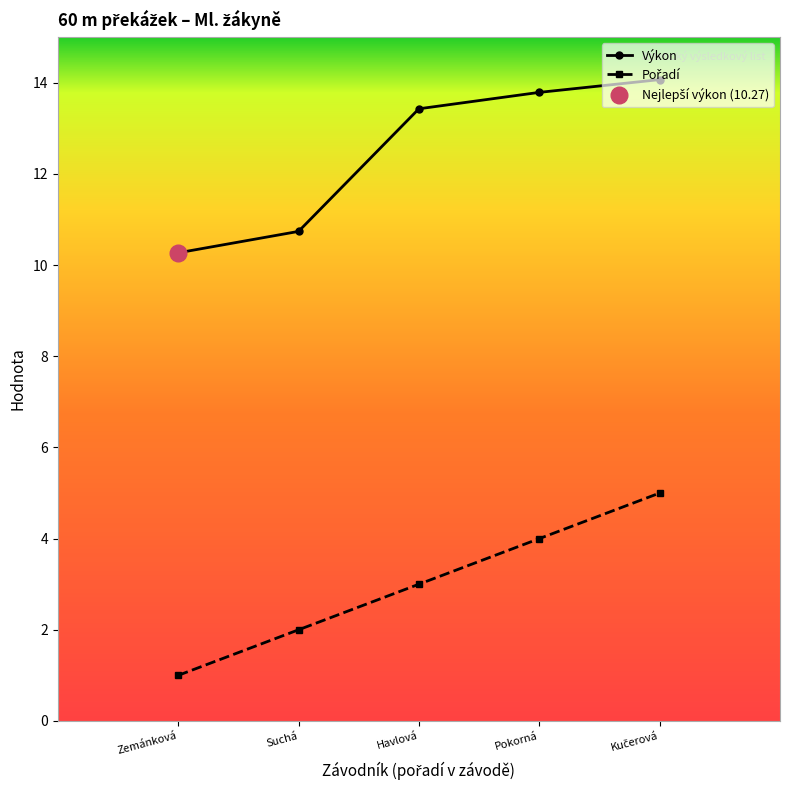

What position from the left is Pokorná?

4